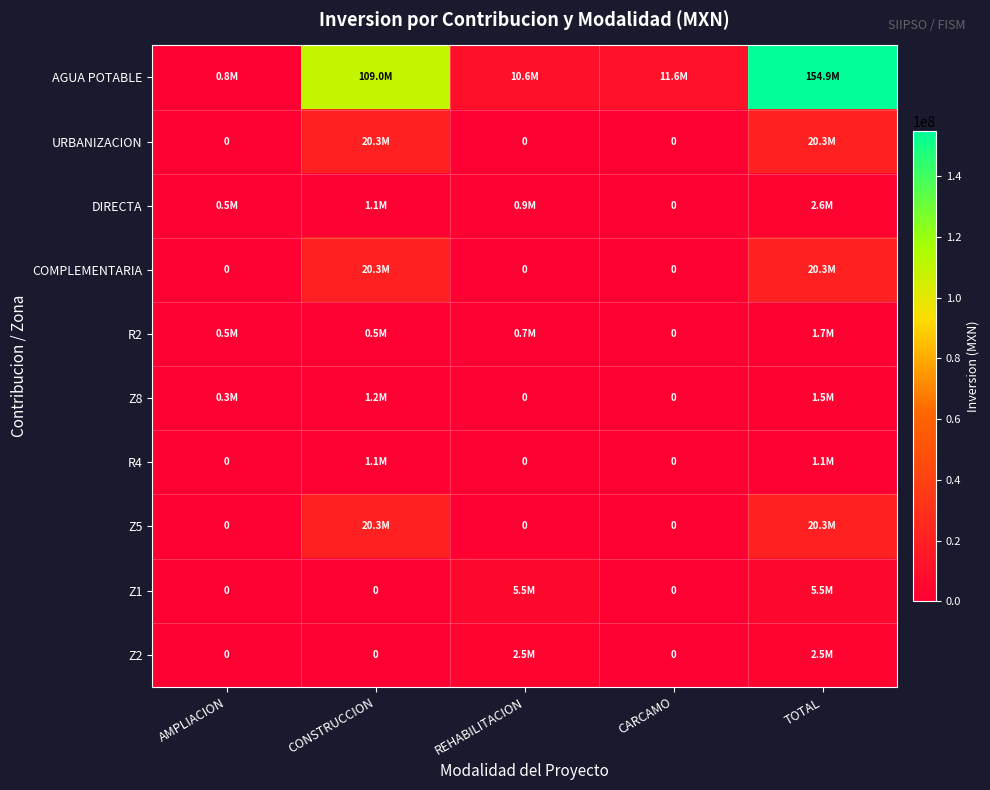

What is the difference between the second highest and minimum values in the COMPLEMENTARIA series?

20314576.7